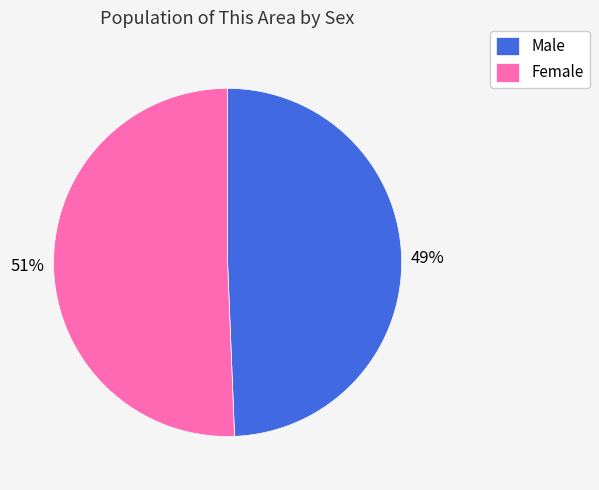

How many segments does this pie chart have?

2